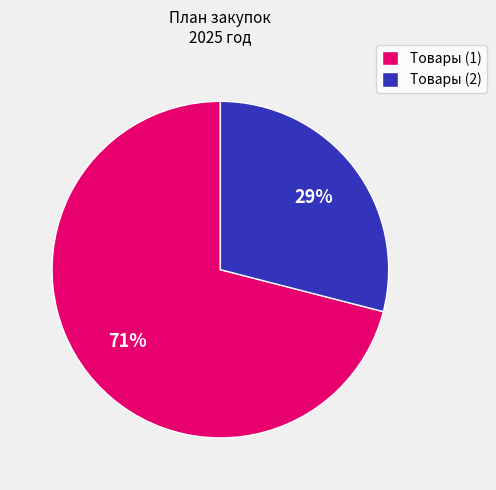

Approximately how many times larger is the value at Товары (1) compared to Товары (2)?

2.4